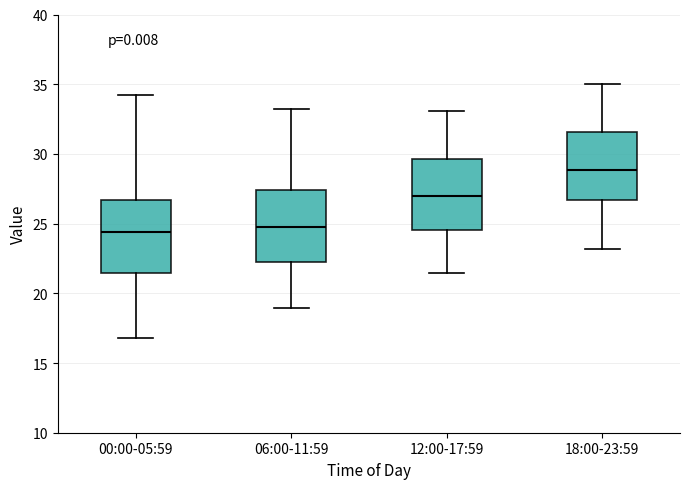

Reading left to right, read every box against the y-axis: the position of its median line, the range the box covers, and the ends of its whiskers. The values are not printed on the chart, so give them approximately, as read against the axis.

00:00-05:59: median 24.5, box 21.5 to 26.5, whiskers 17.0 to 34.5
06:00-11:59: median 25.0, box 22.5 to 27.5, whiskers 19.0 to 33.0
12:00-17:59: median 27.0, box 24.5 to 29.5, whiskers 21.5 to 33.0
18:00-23:59: median 29.0, box 26.5 to 31.5, whiskers 23.0 to 35.0